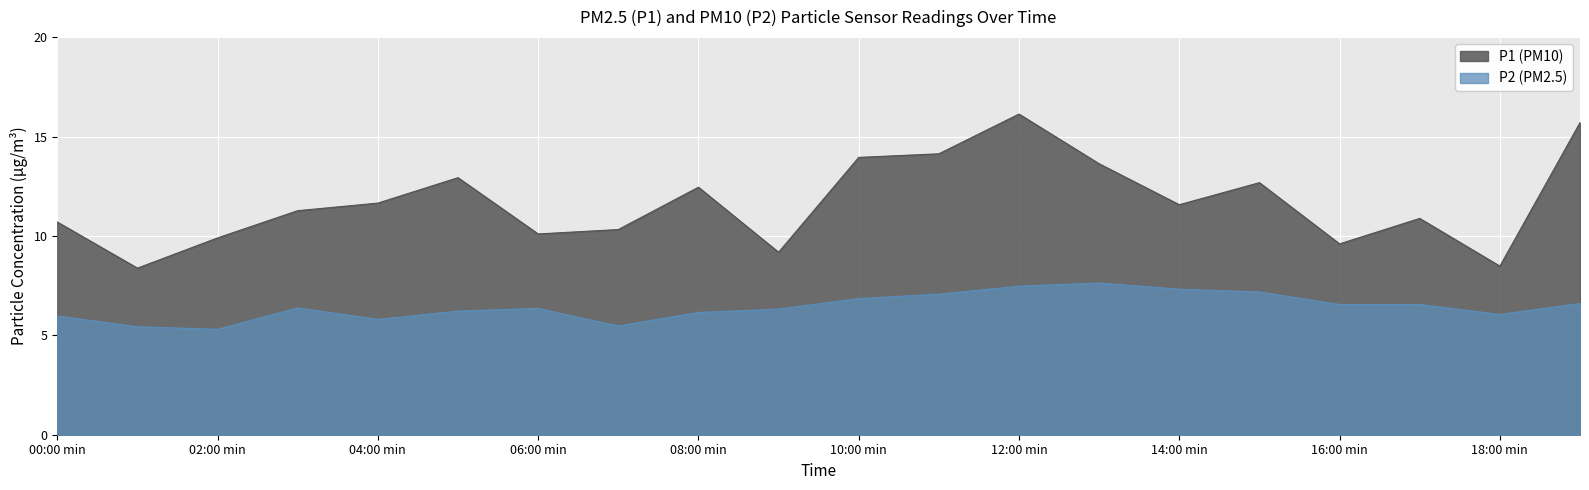

Count the number of categories in the chart.

20